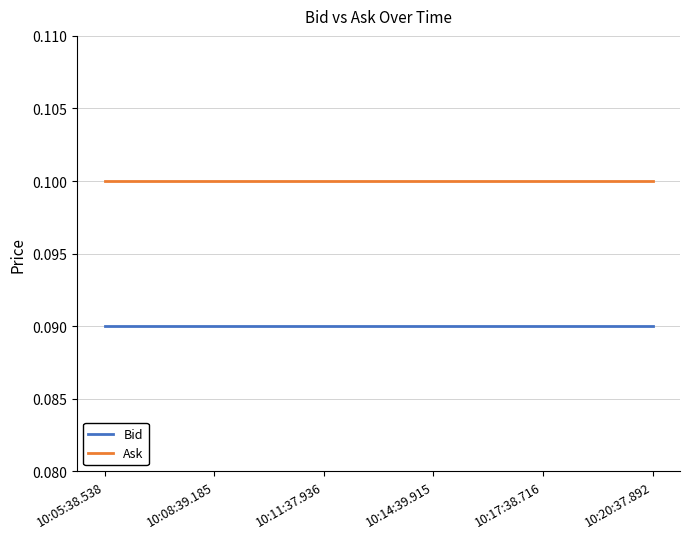

What is the sum of the Ask values at 10:20:37.892 and 10:14:39.915?

0.2